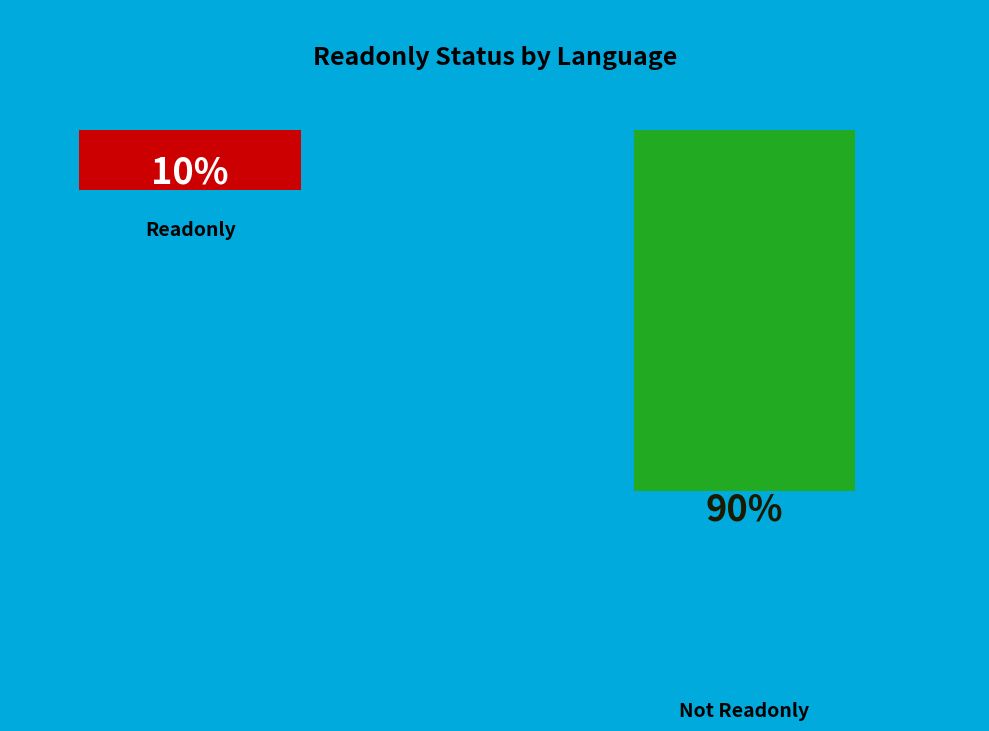

What portion of the pie excludes Spanish?

100.0%